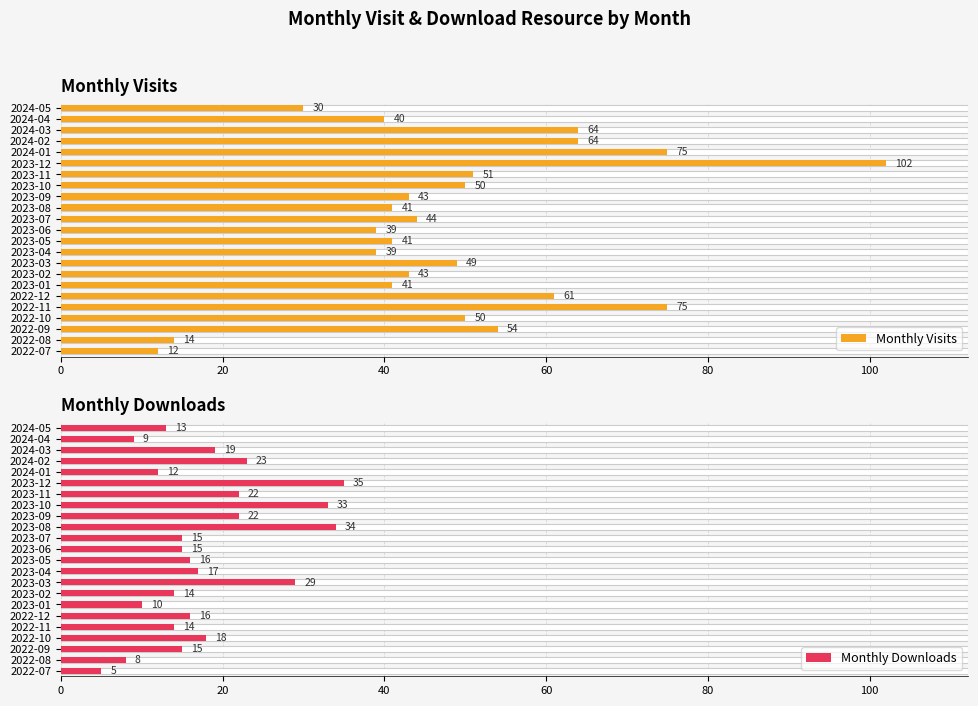

At how many categories does at least one series exceed 77?

1